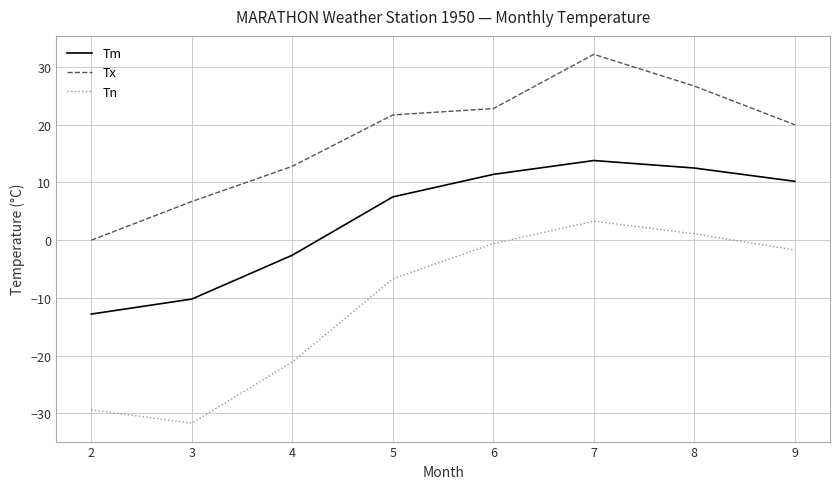

Which category has the highest value across all series?

7